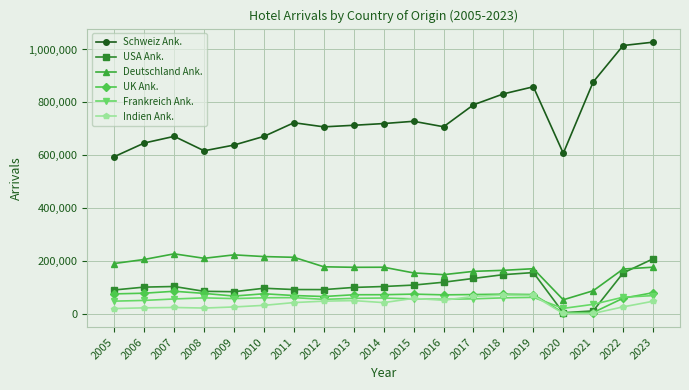

What is the sum of all Frankreich Ank. values?

1027939